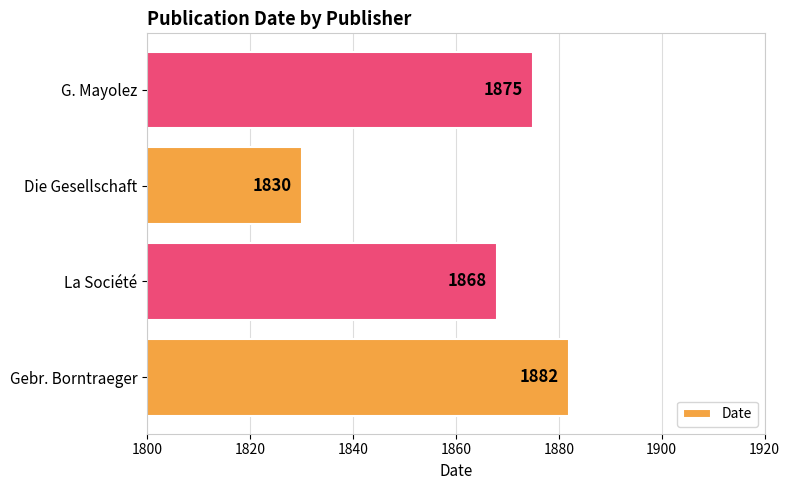

The value at Gebr. Borntraeger is 1882. True or false?

True